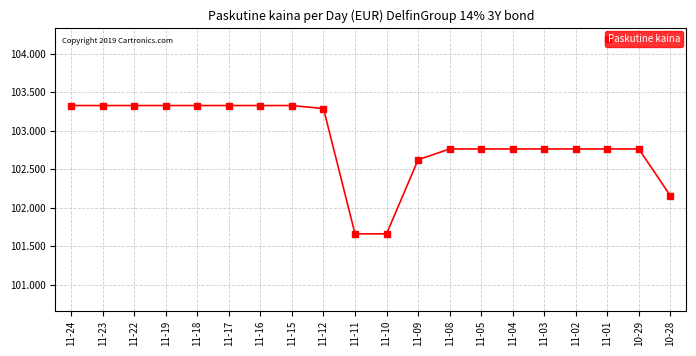

Is it true that the value at 11-03 is 65.8?

False